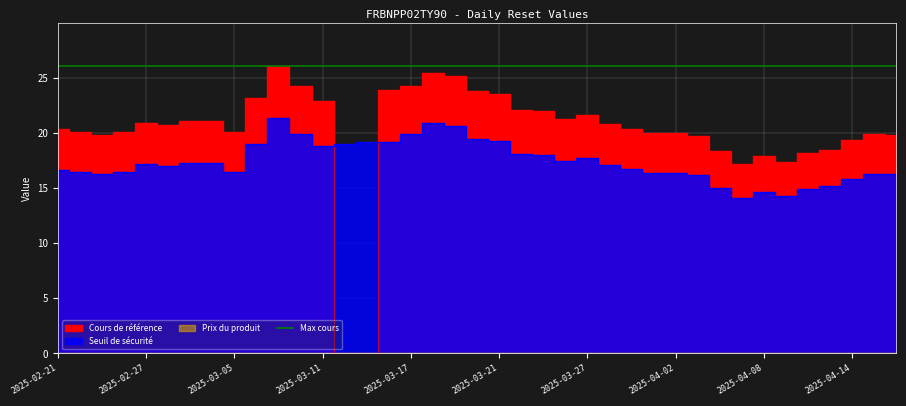

Which series changed the most between 2025-04-14 and 2025-04-01?

Cours de référence